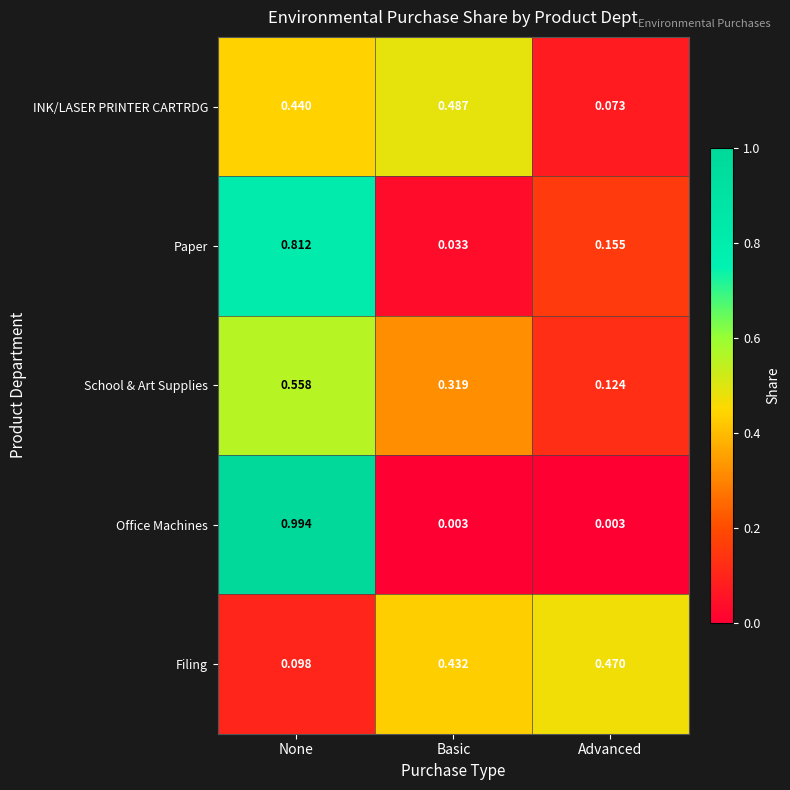

Which series has the largest total across all categories?

School & Art Supplies